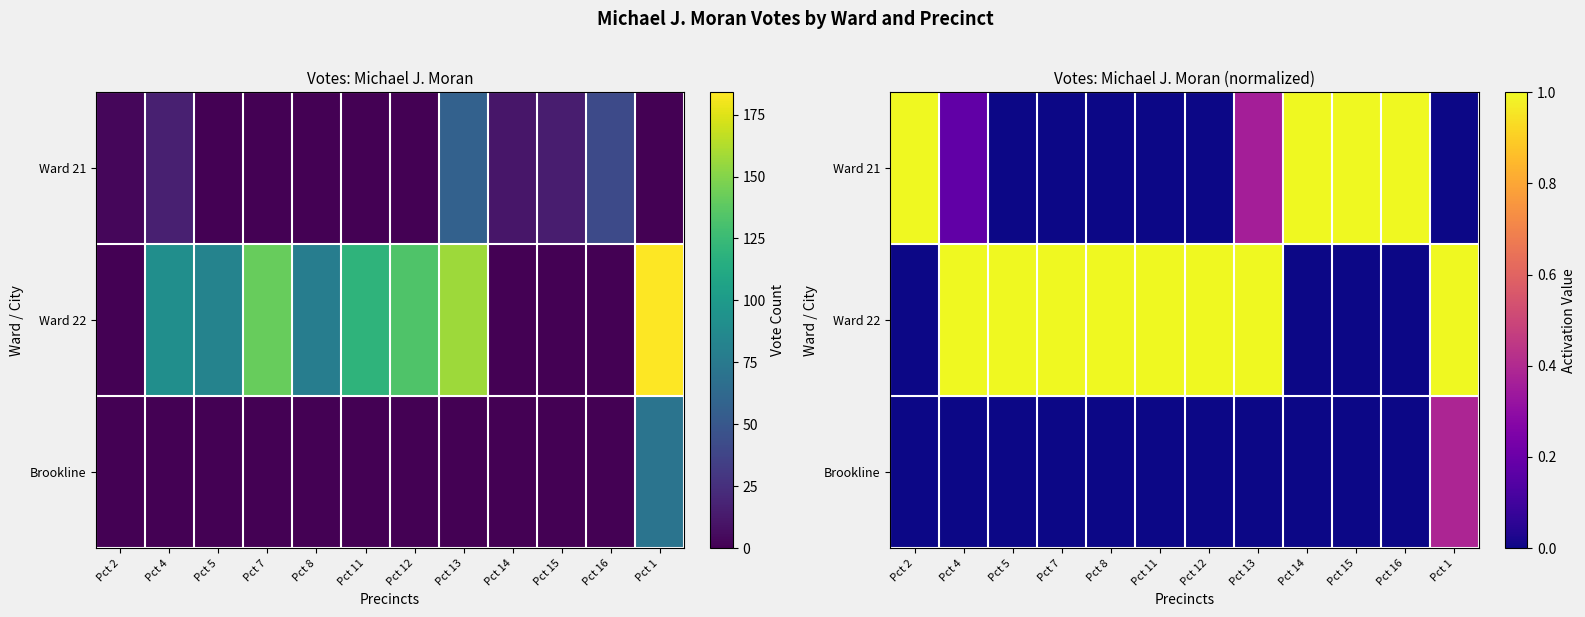

What value does the Ward 22 series have at Pct 7?

1.0